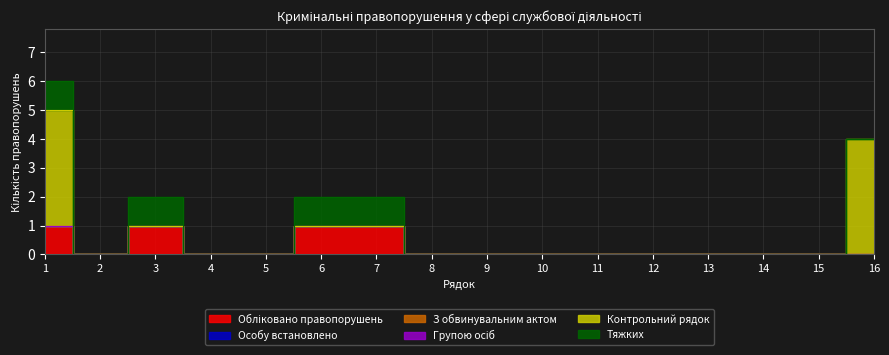

Rank the series by their maximum value, from highest to lowest.

Контрольний рядок, Обліковано правопорушень, Тяжких, Особу встановлено, З обвинувальним актом, Групою осіб